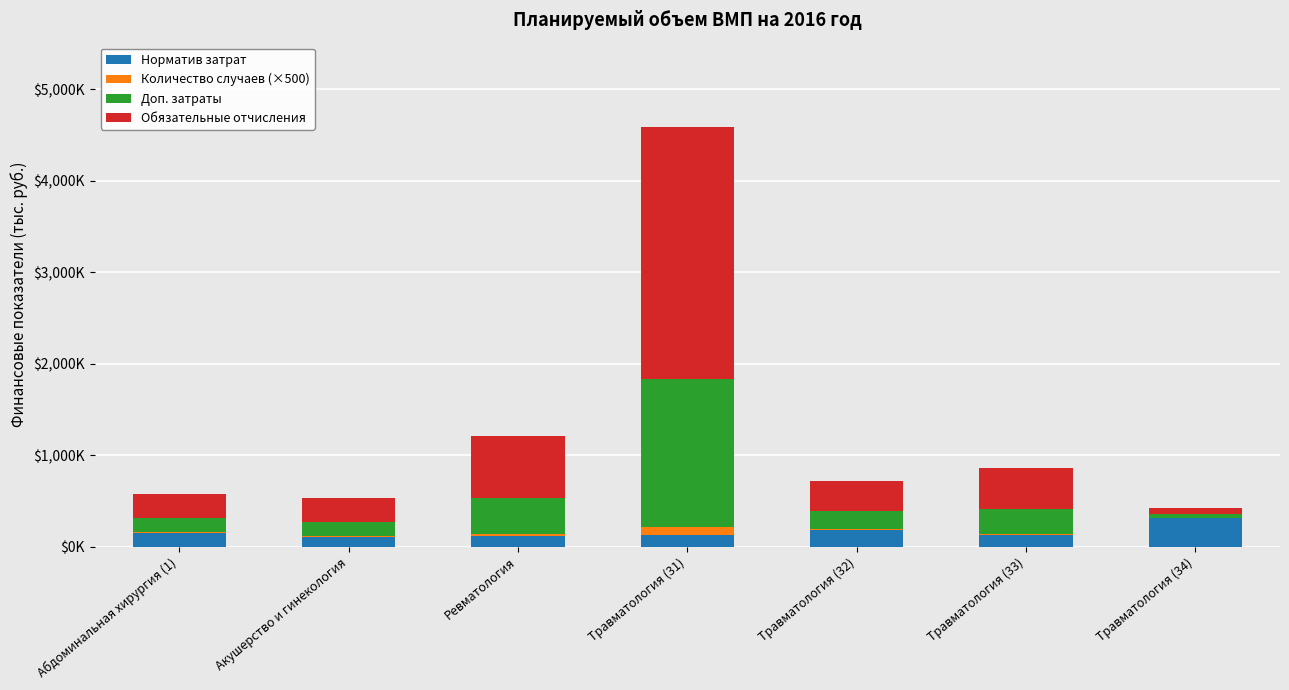

What position from the right is Травматология (31)?

4